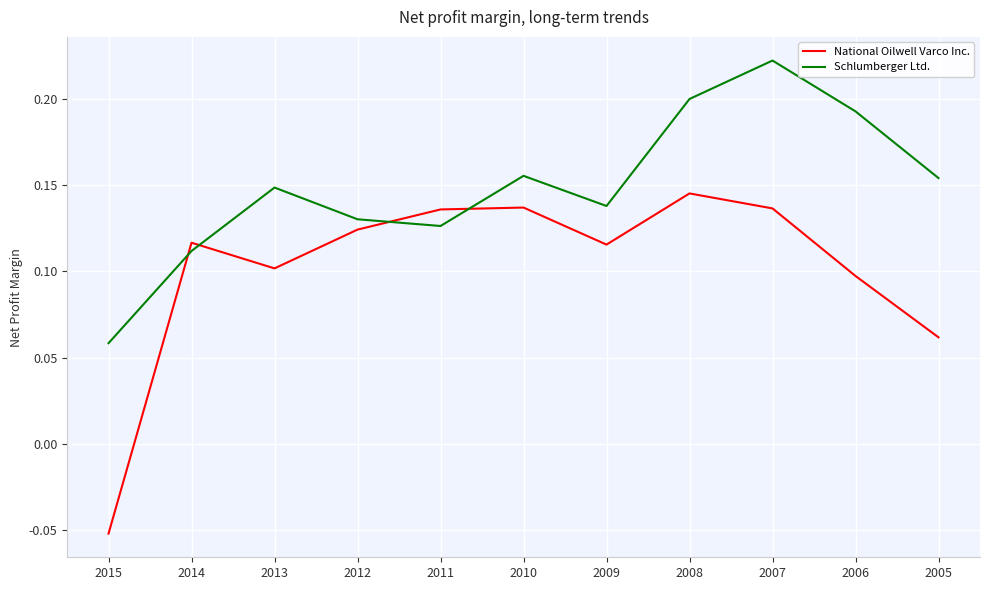

Rank the series at 2011 from highest to lowest value.

National Oilwell Varco Inc., Schlumberger Ltd.